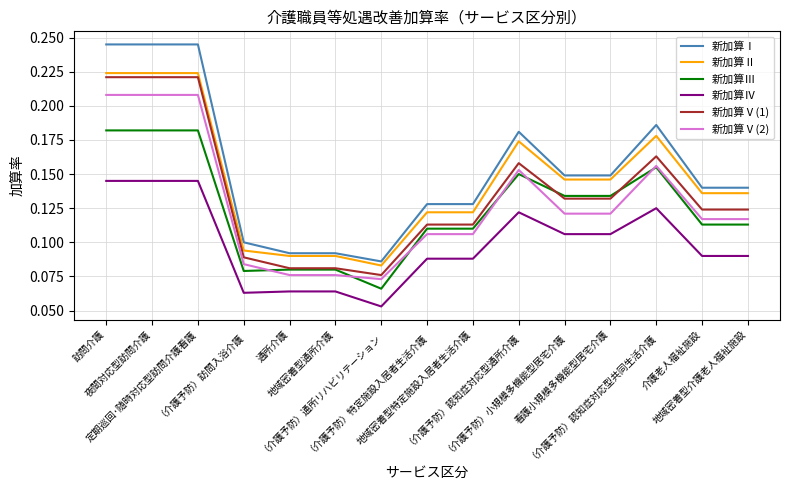

The 新加算Ⅴ(1) series shows 0.1 at （介護予防）特定施設入居者生活介護. True or false?

True